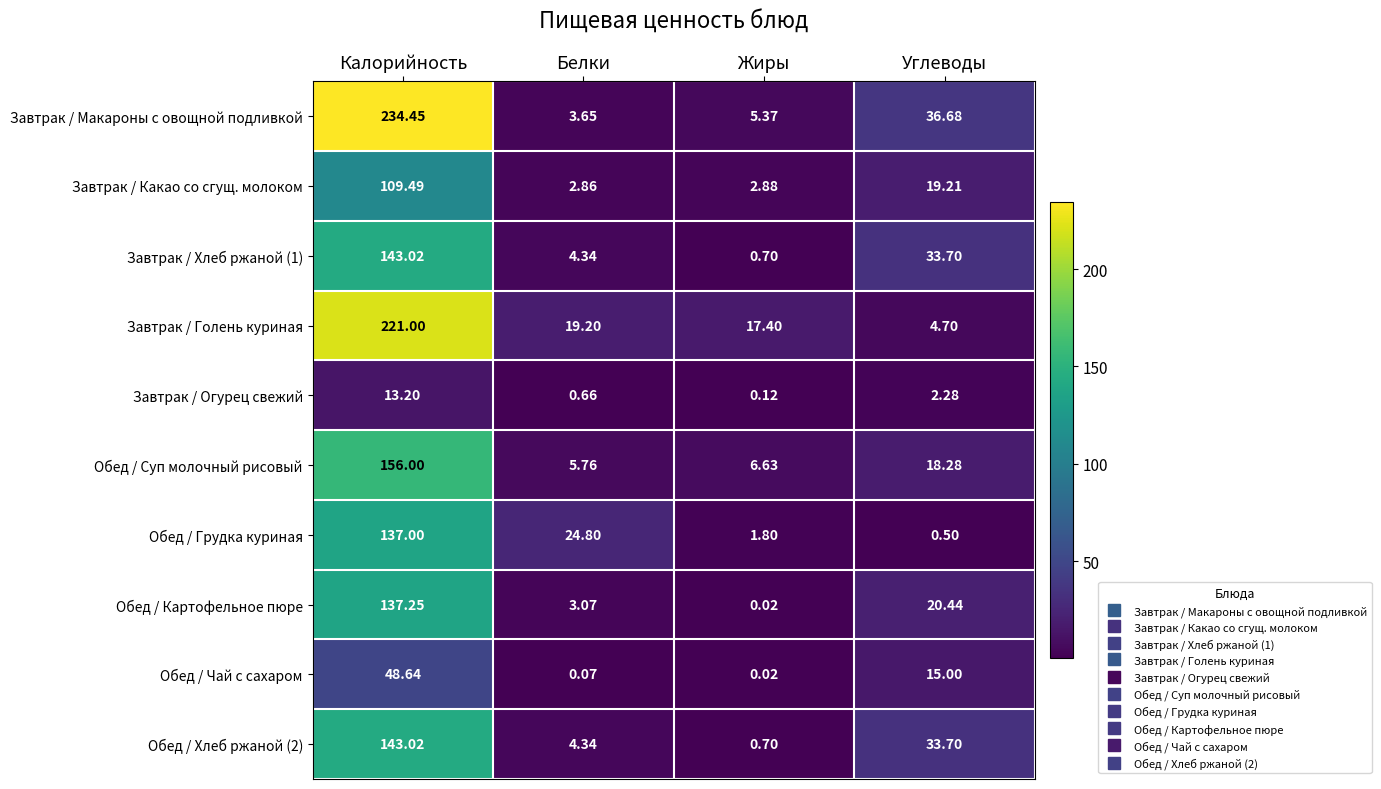

Rank the categories by Обед / Грудка куриная value from highest to lowest.

Калорийность, Белки, Жиры, Углеводы